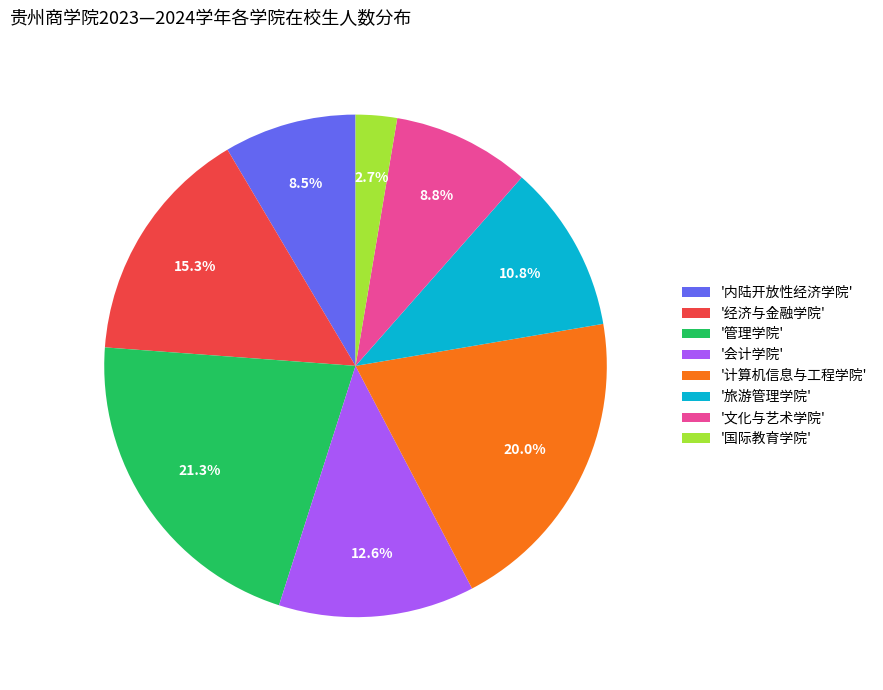

Combined, do '管理学院' and '旅游管理学院' account for over 50%?

No